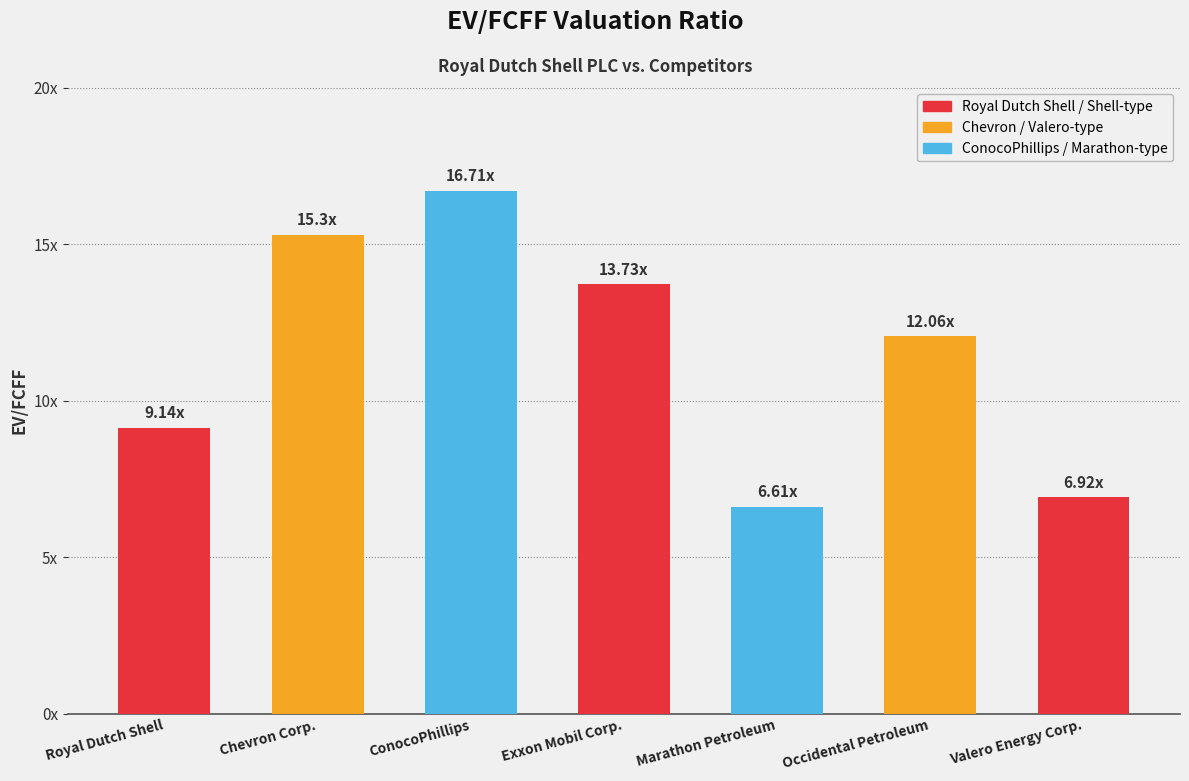

Reading right to left, extract all data points from this chart.

6.9	12.1	6.6	13.7	16.7	15.3	9.1